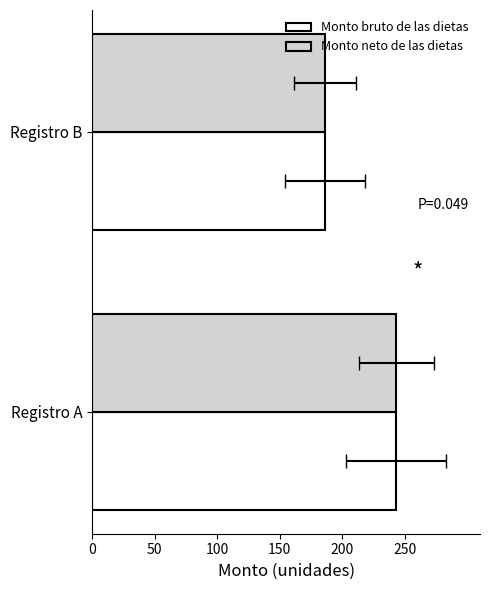

Reading left to right, list all the values displayed in this chart.

Monto bruto de las dietas: 243	186
Monto neto de las dietas: 243	186